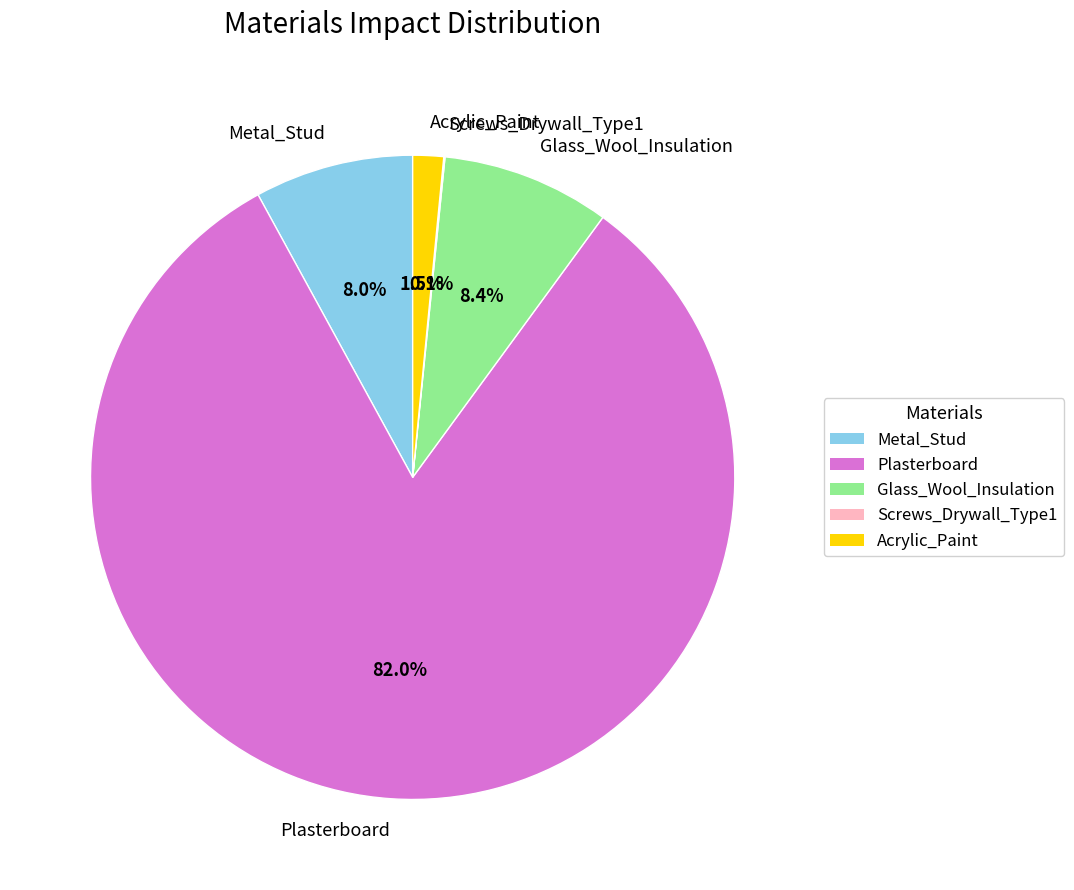

Which category has the biggest portion of the pie?

Plasterboard